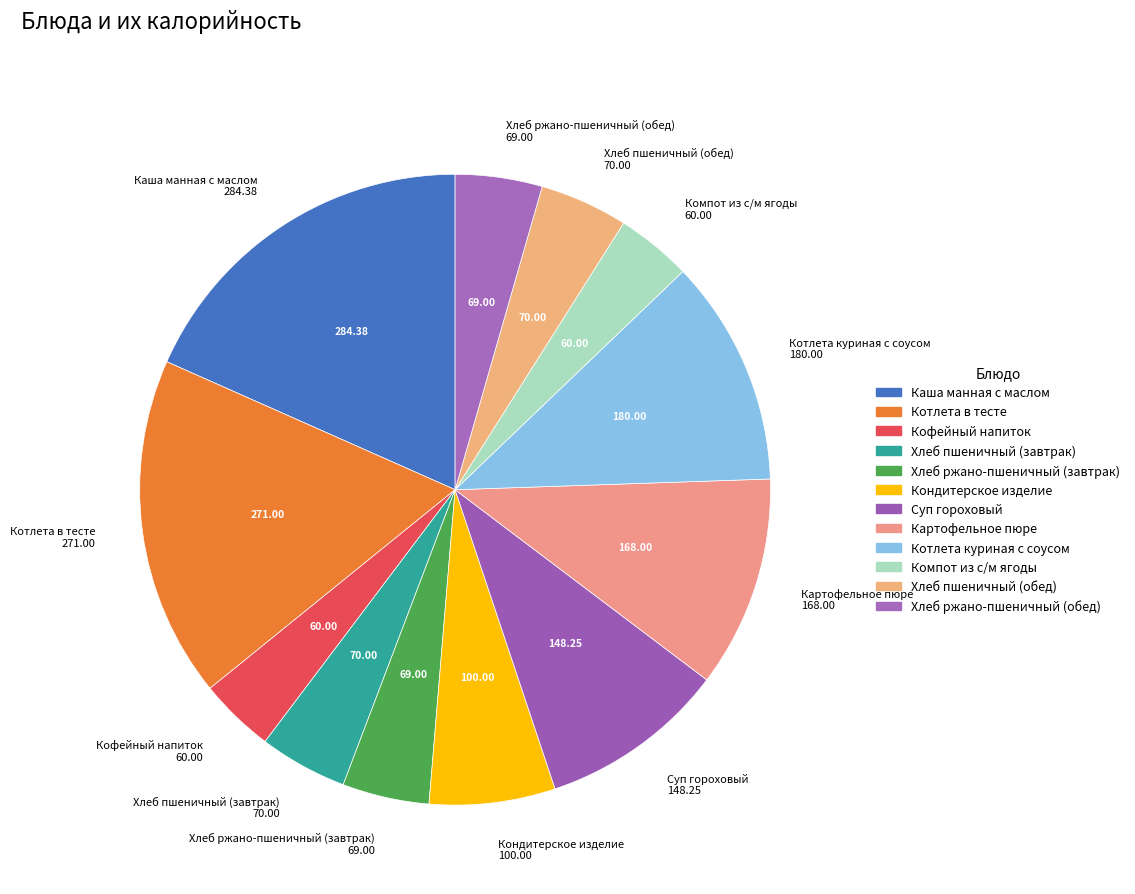

True or false: Кондитерское изделие accounts for 6% of the total.

True